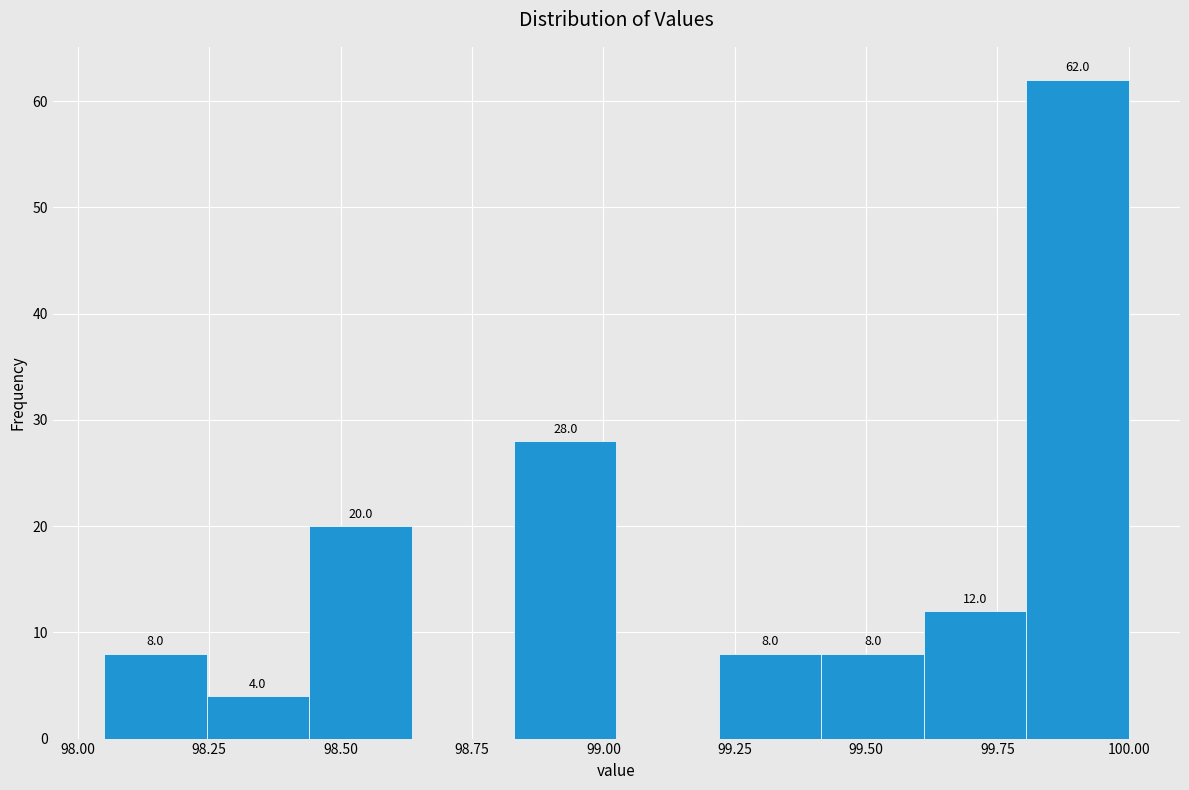

Around what value on the x-axis is the tallest bar? Give the approximate position of its centre, as read against the axis.

99.90